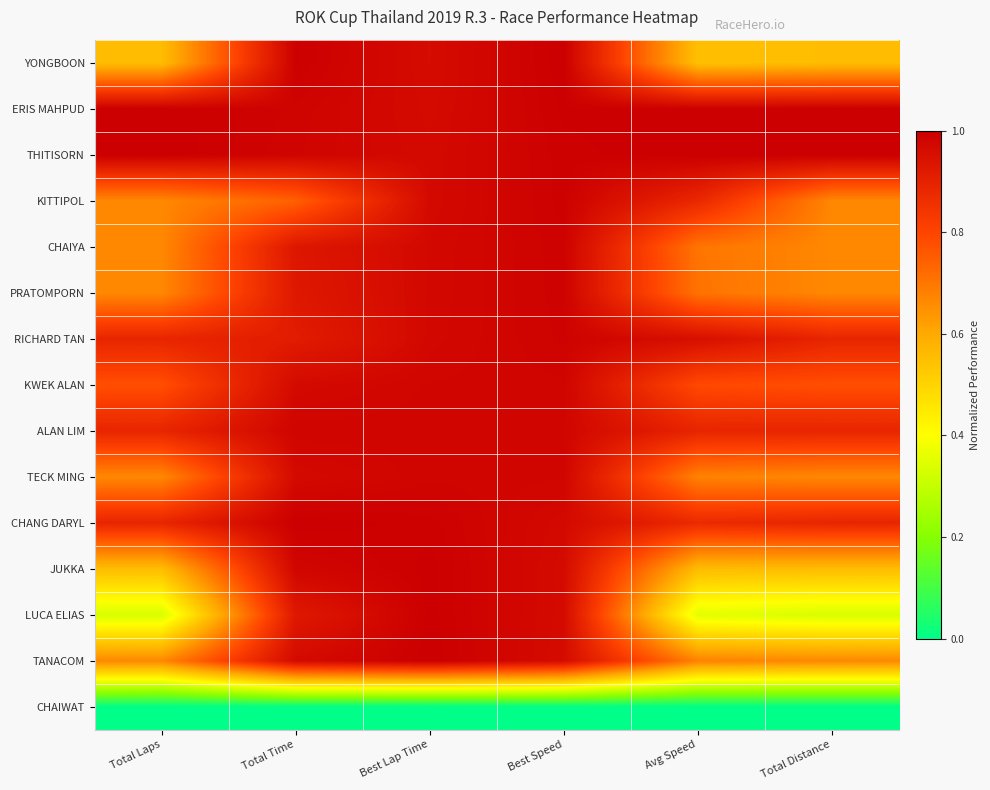

How many categories are shown in the chart?

6